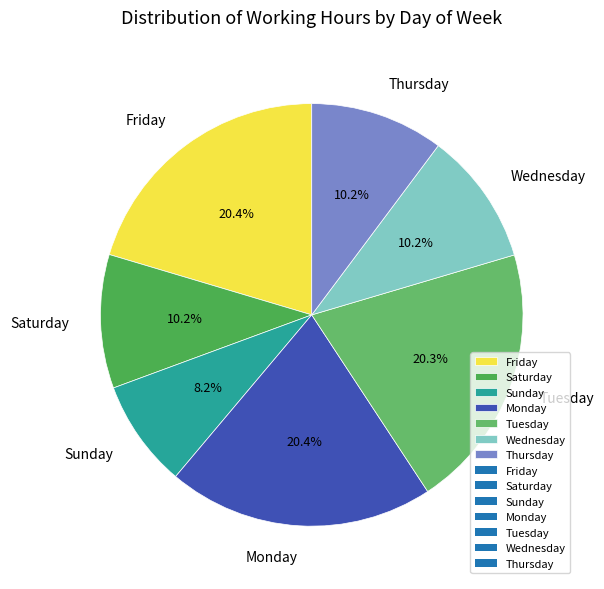

Does any single category account for the majority?

No